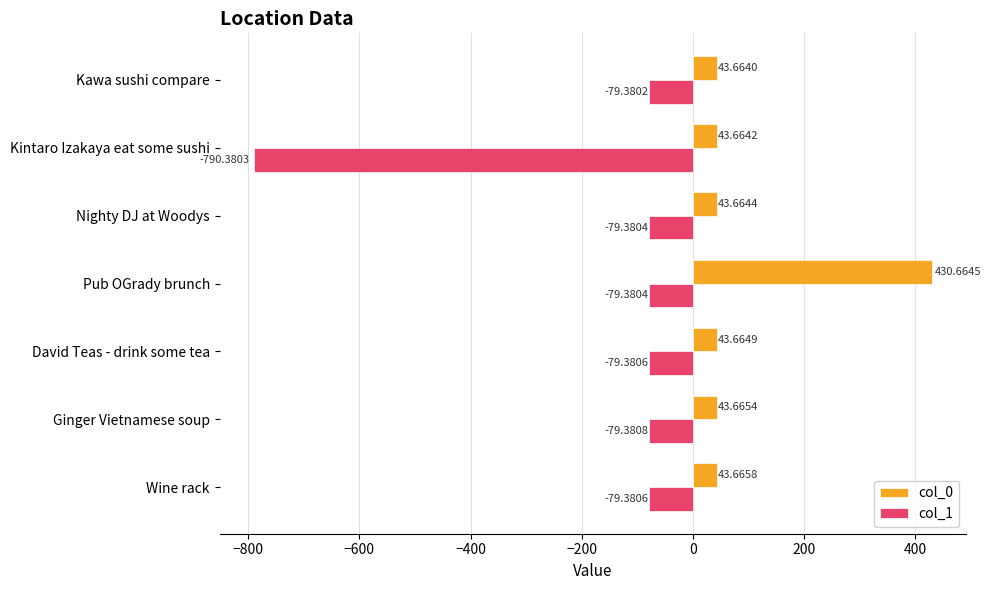

Where is col_0 nearest to the value 237?

Wine rack